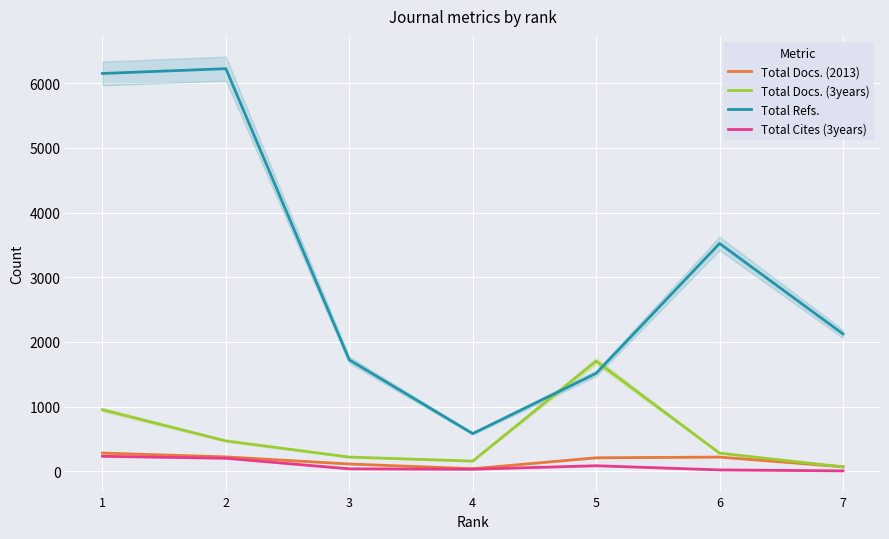

How many interior local valleys does the Total Cites (3years) series have?

1